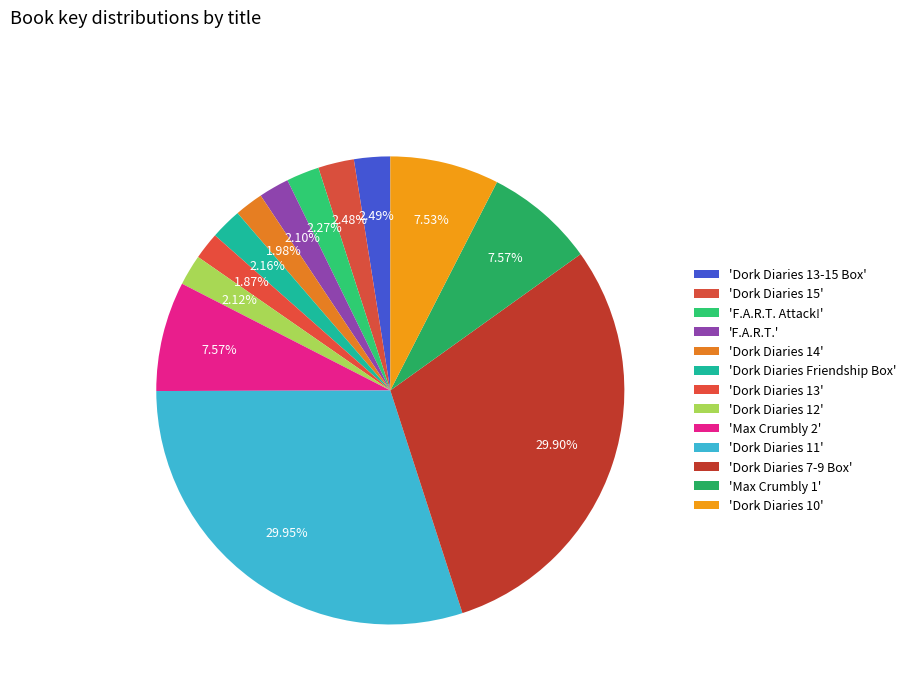

How many segments does this pie chart have?

13